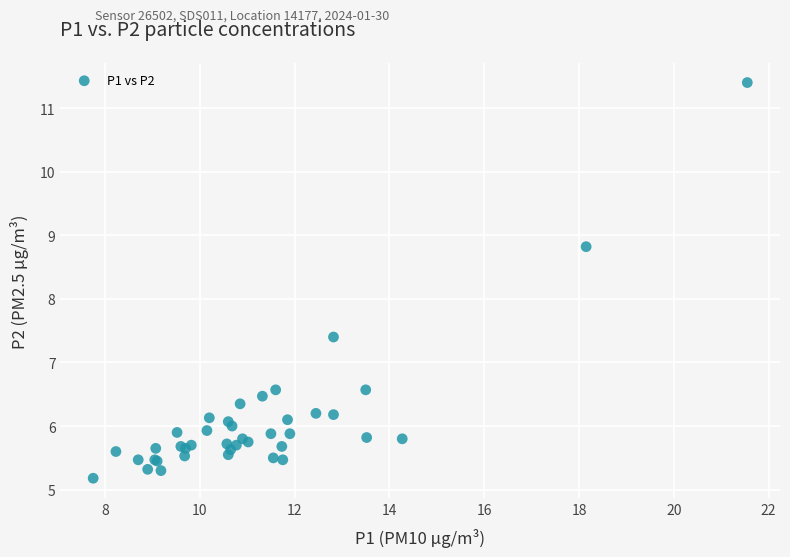

What Y value in the scatter plot is closest to 8?

7.4